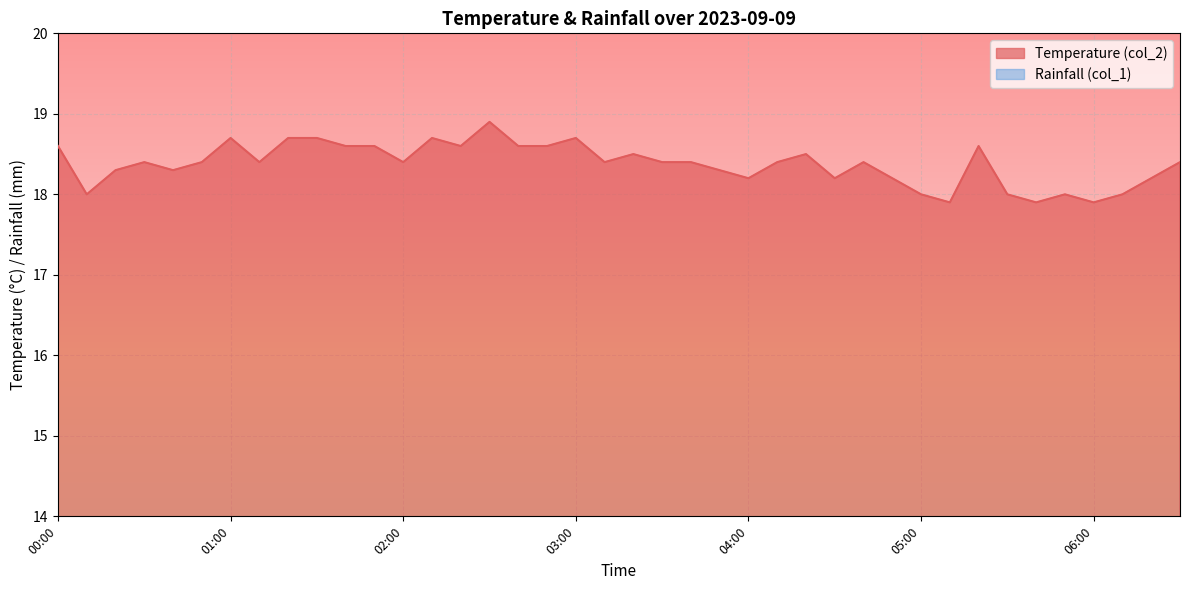

Where does the data first go above 18?

00:00